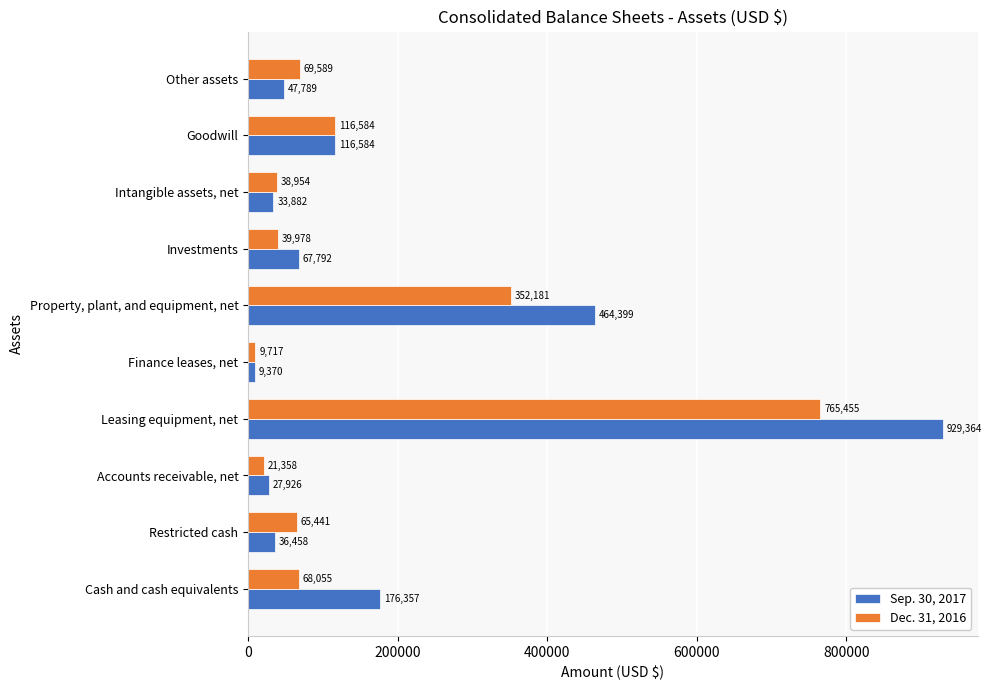

What is the approximate value of Dec. 31, 2016 at Cash and cash equivalents, to the nearest 10?

68060